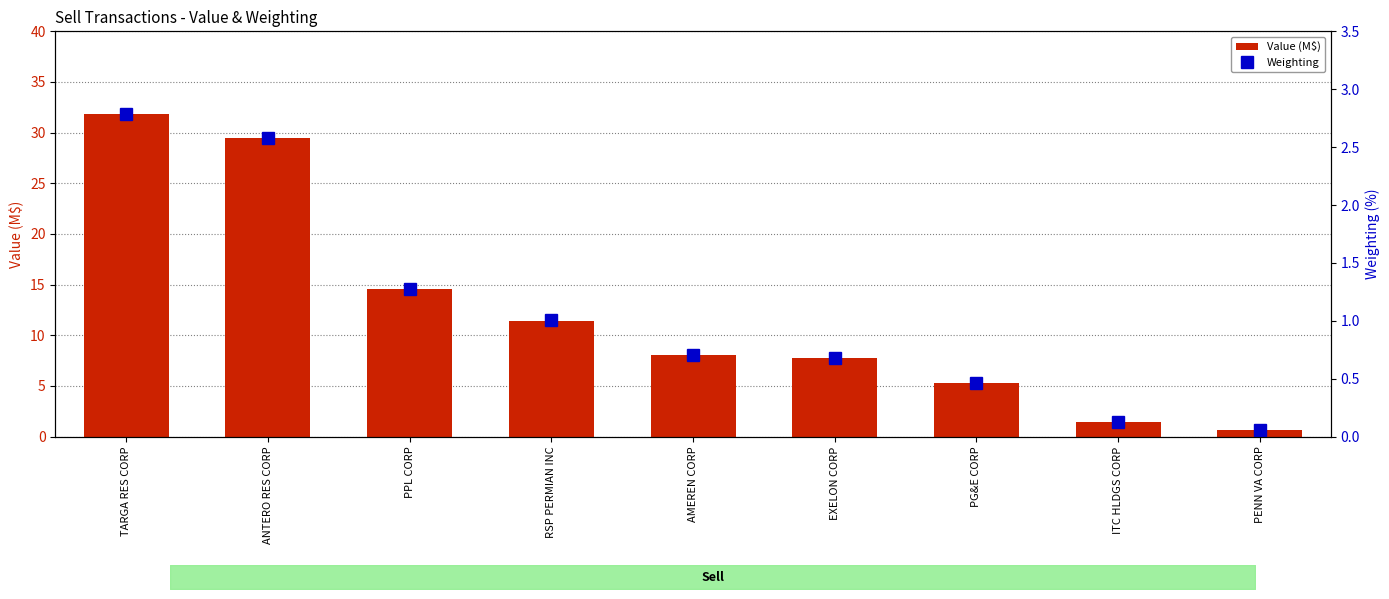

What is the value of the Value (M$) bar at the 8th from the left?

1.4